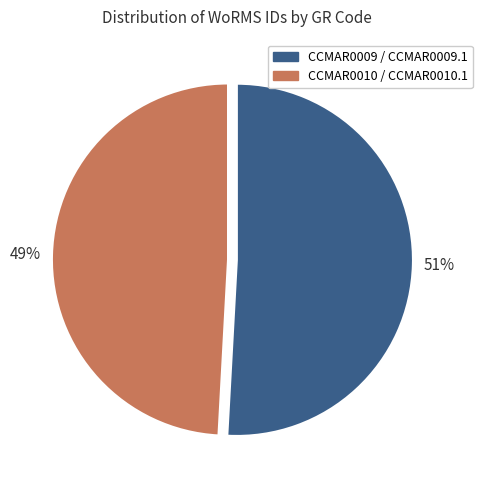

Between CCMAR0009 / CCMAR0009.1 and CCMAR0010 / CCMAR0010.1, which is larger?

CCMAR0009 / CCMAR0009.1